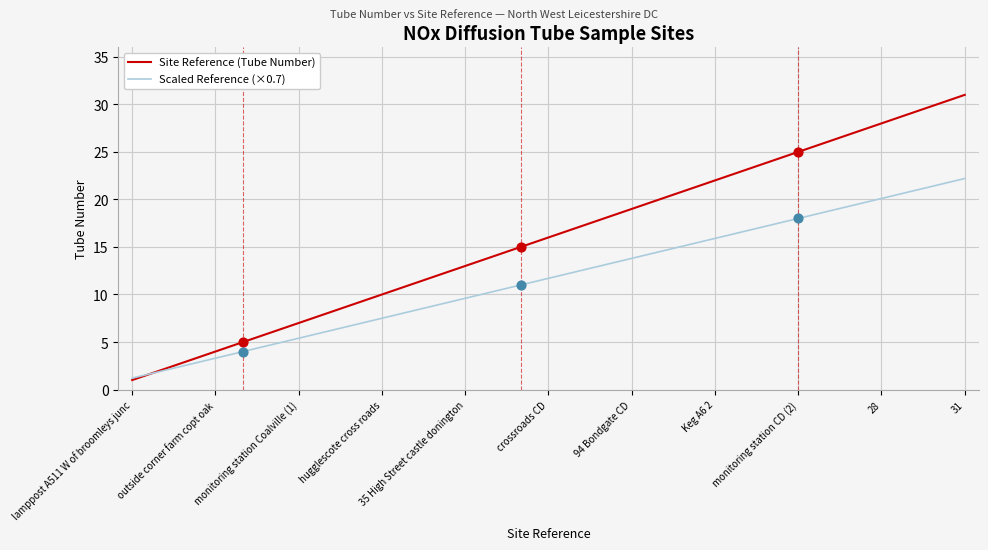

Which series has the largest total across all categories?

Site Reference (Tube Number)